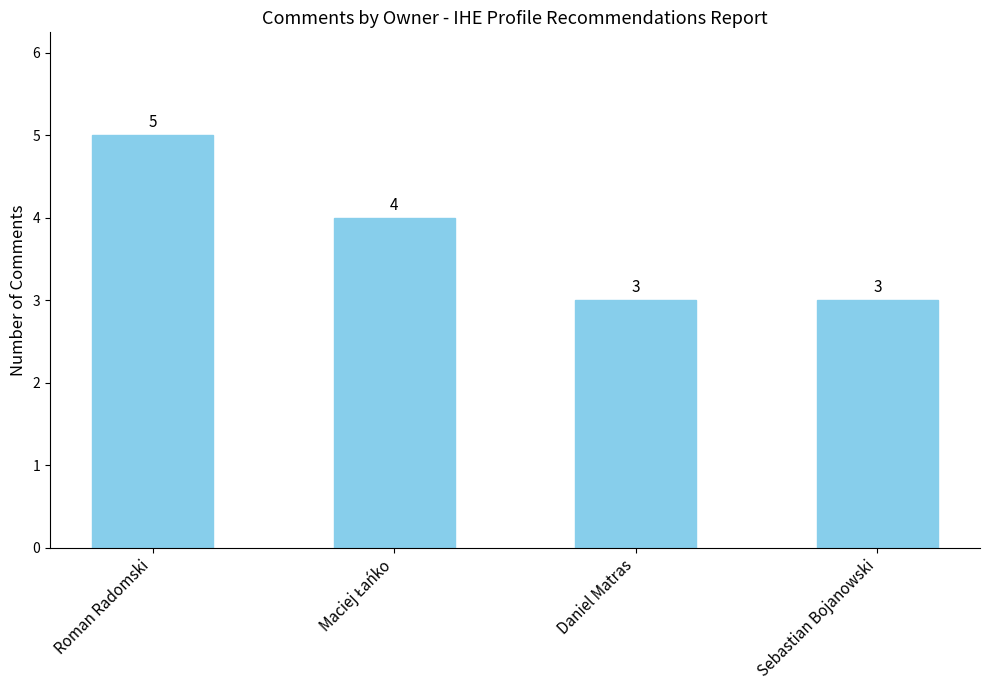

What is the sum of all values?

15